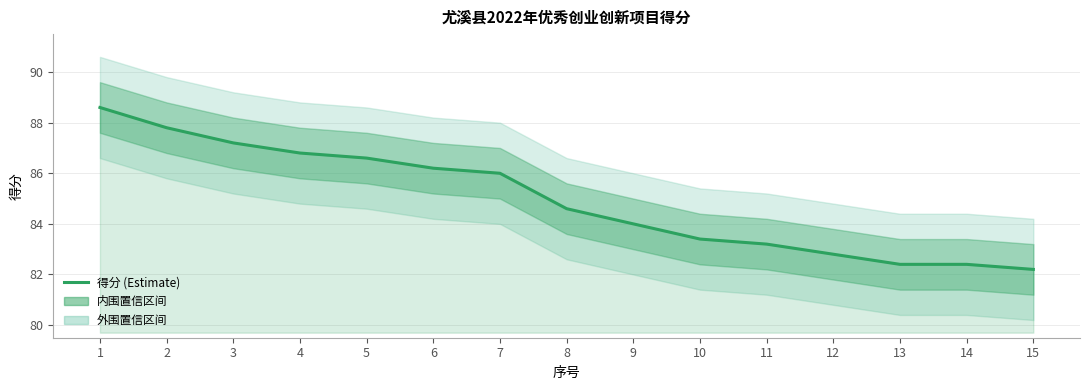

At which label does the data first exceed 84?

1